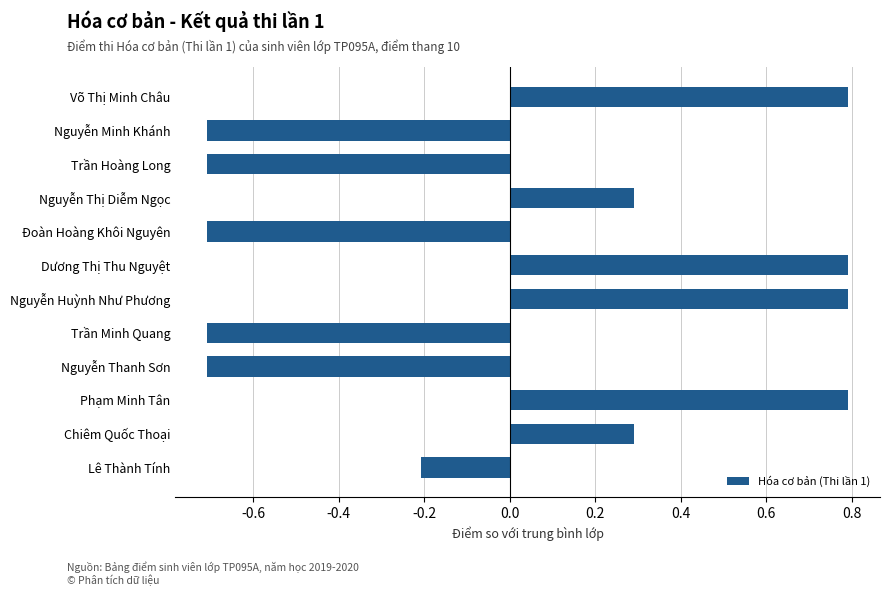

True or false: the data shows 0.8 at Dương Thị Thu Nguyệt.

True